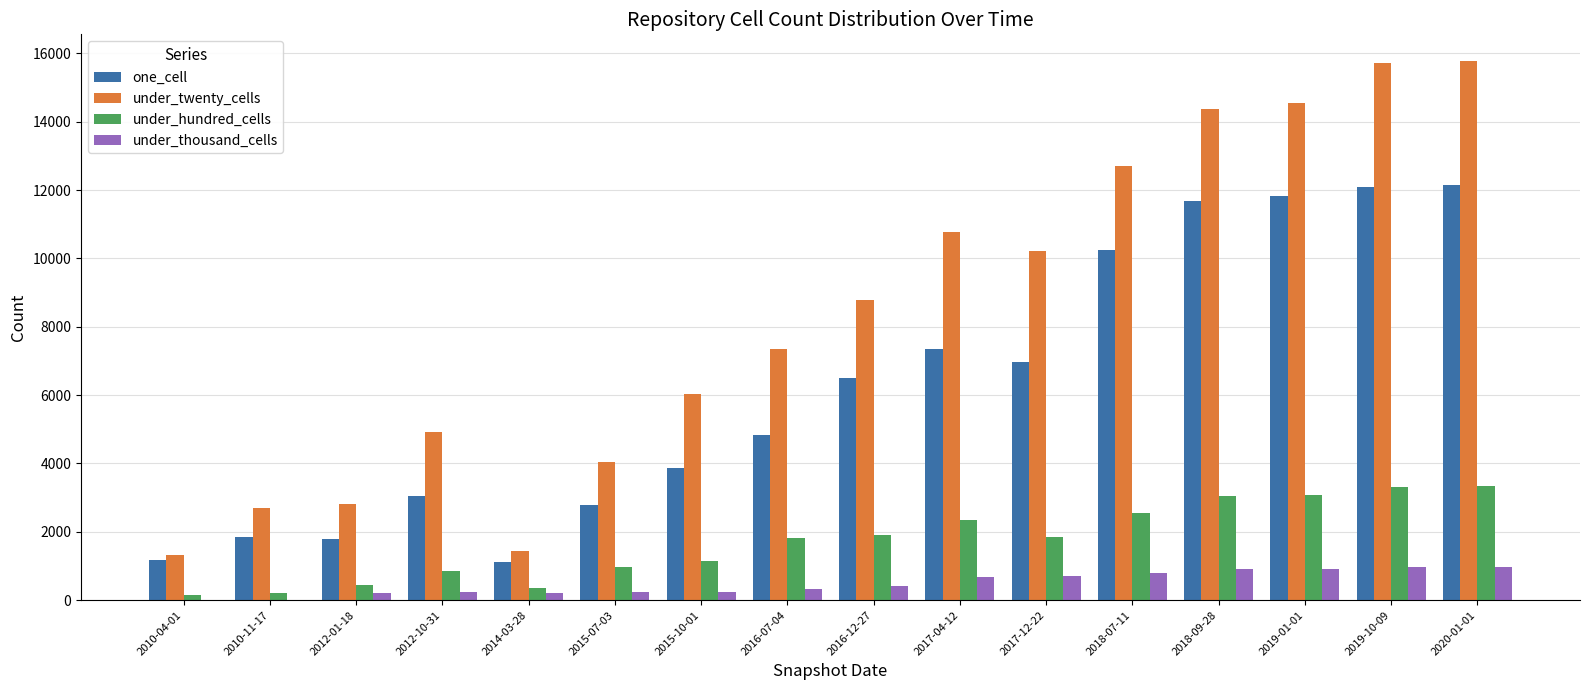

What is the sum of the under_thousand_cells values at 2015-07-03 and 2010-04-01?

249